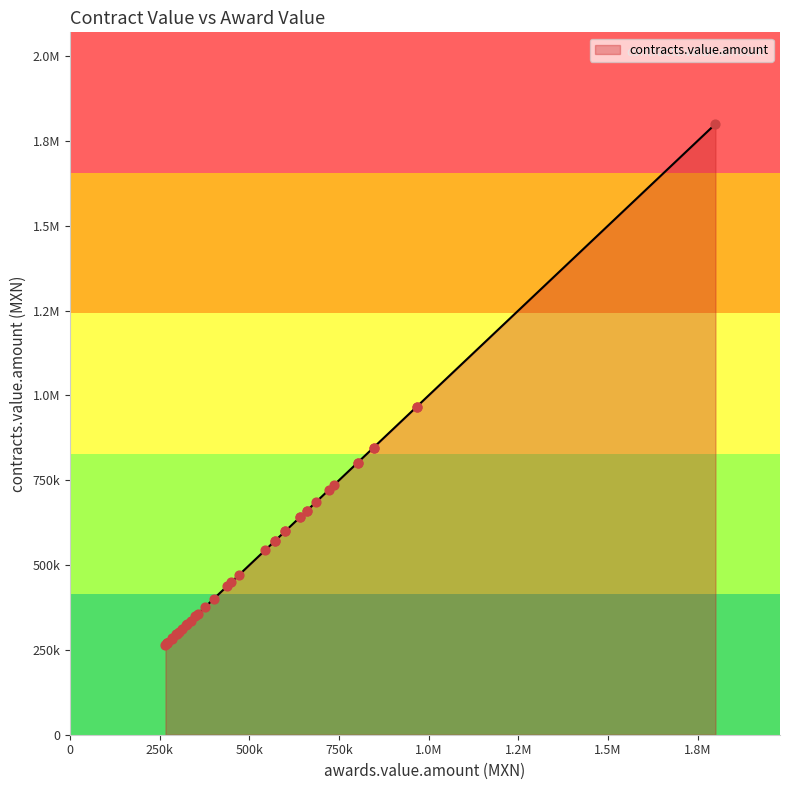

Approximately how many times larger is the value at 5 compared to 12?

1.3